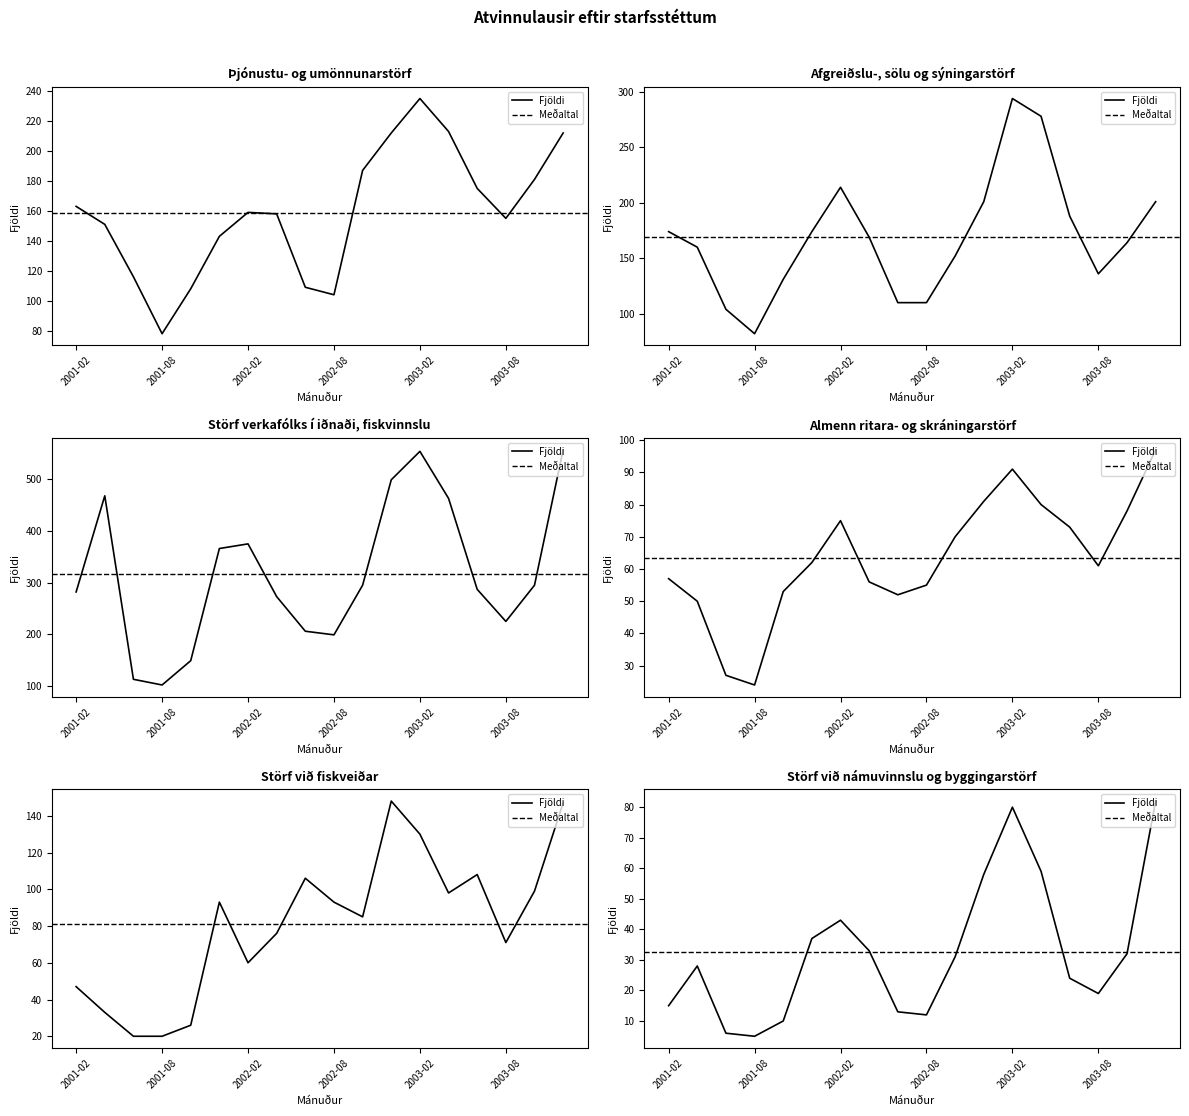

How many data points in Störf verkafólks í iðnaði, fiskvinnslu are above 295?

7